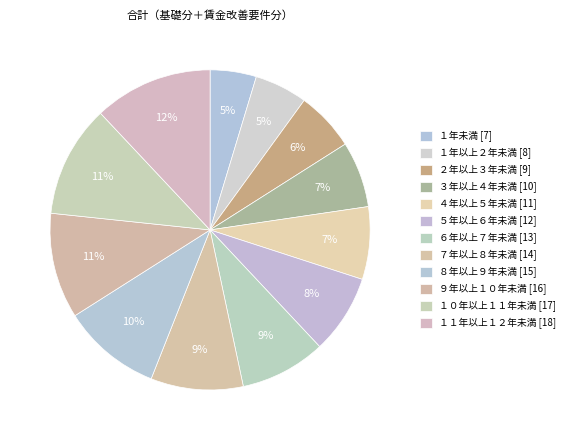

How many slices are in this pie chart?

12